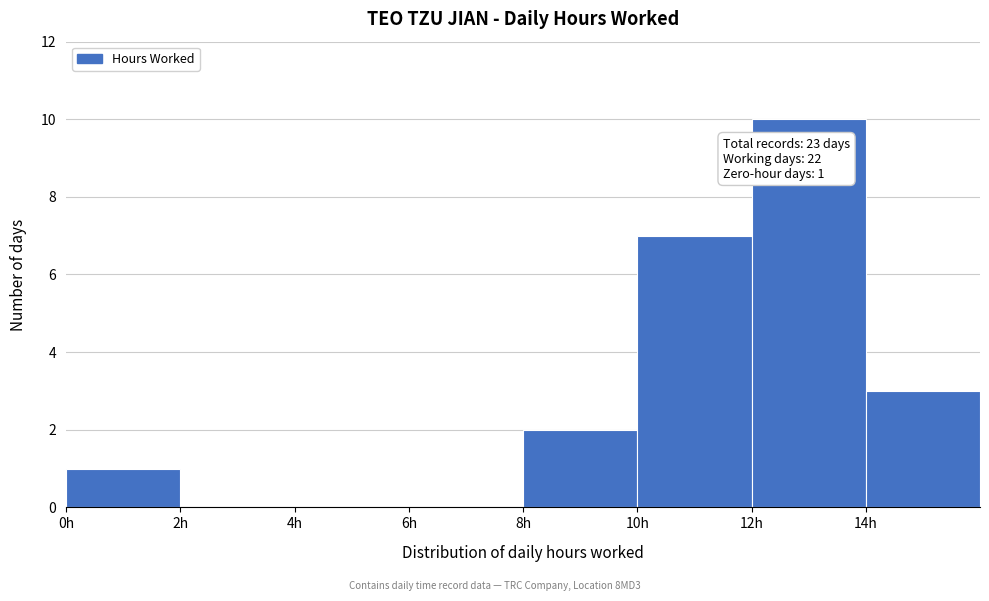

Over which range of the x-axis is the bar tallest?

12 to 14